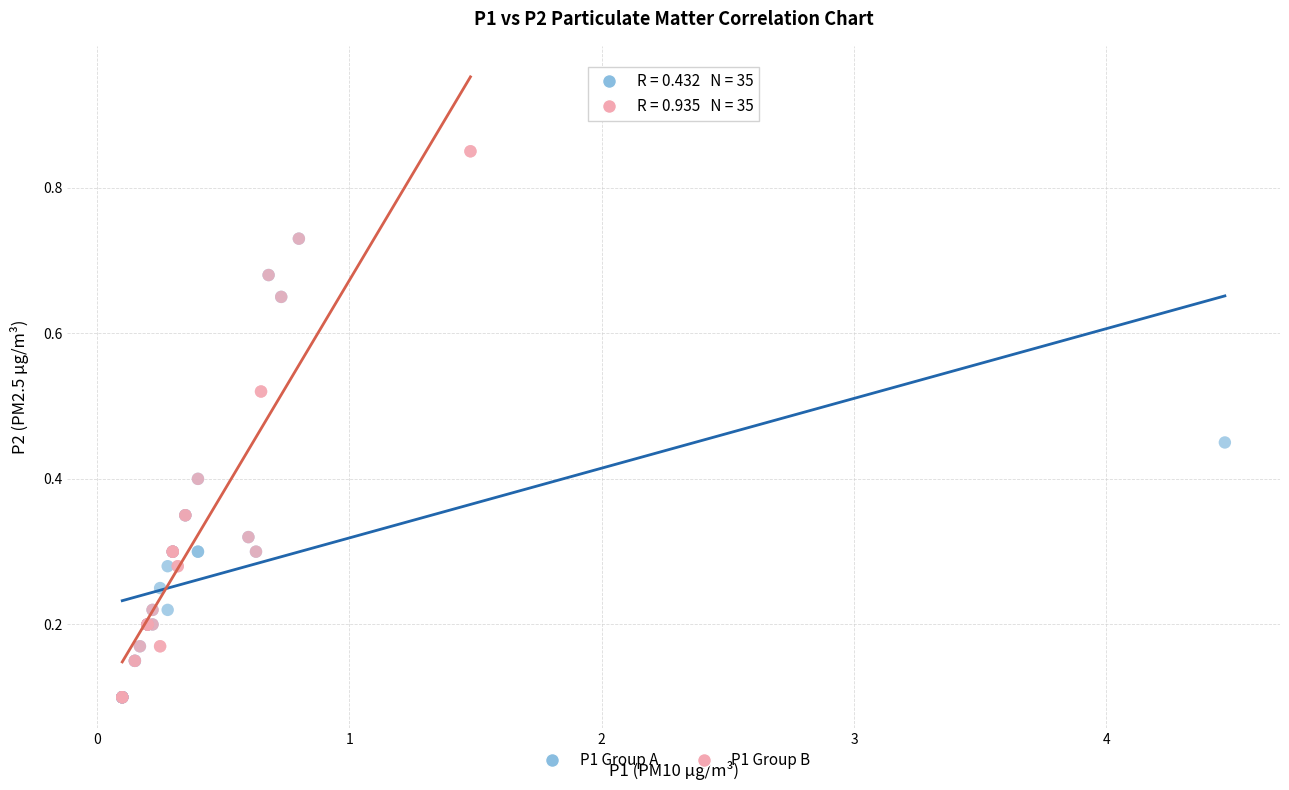

Which series contains the highest Y value?

P1 Group B